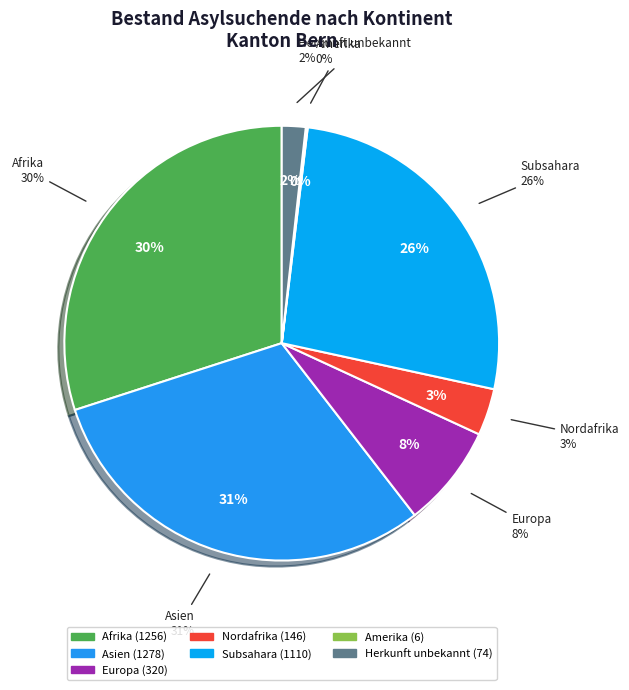

The Afrika slice represents 30% of the pie. True or false?

True